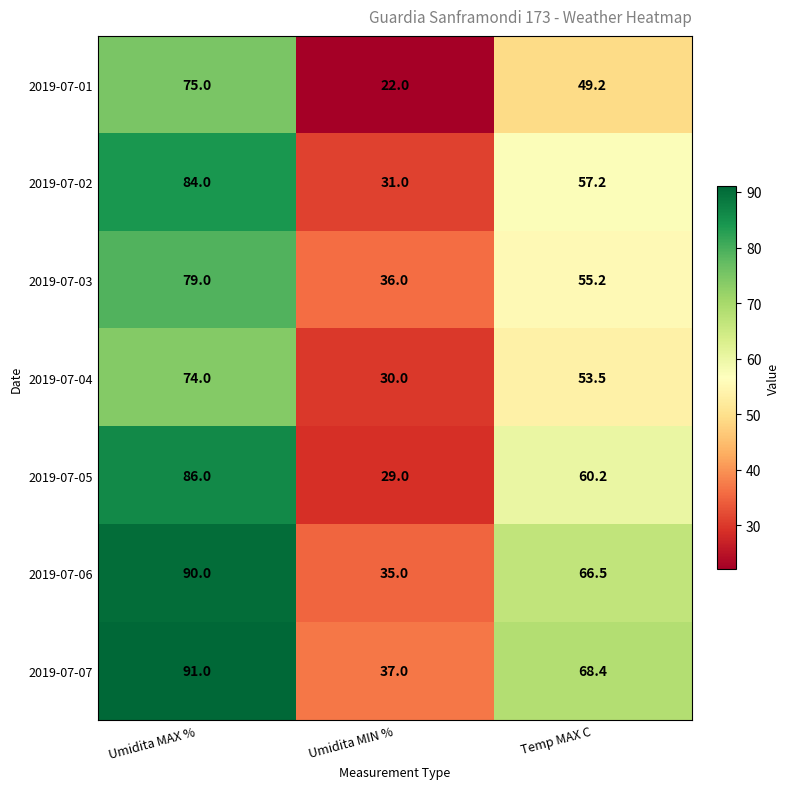

Reading left to right, list all the values displayed in this chart.

2019-07-01: Umidita MAX %=75.0	Umidita MIN %=22.0	Temp MAX C=49.2
2019-07-02: Umidita MAX %=84.0	Umidita MIN %=31.0	Temp MAX C=57.2
2019-07-03: Umidita MAX %=79.0	Umidita MIN %=36.0	Temp MAX C=55.2
2019-07-04: Umidita MAX %=74.0	Umidita MIN %=30.0	Temp MAX C=53.5
2019-07-05: Umidita MAX %=86.0	Umidita MIN %=29.0	Temp MAX C=60.2
2019-07-06: Umidita MAX %=90.0	Umidita MIN %=35.0	Temp MAX C=66.5
2019-07-07: Umidita MAX %=91.0	Umidita MIN %=37.0	Temp MAX C=68.4